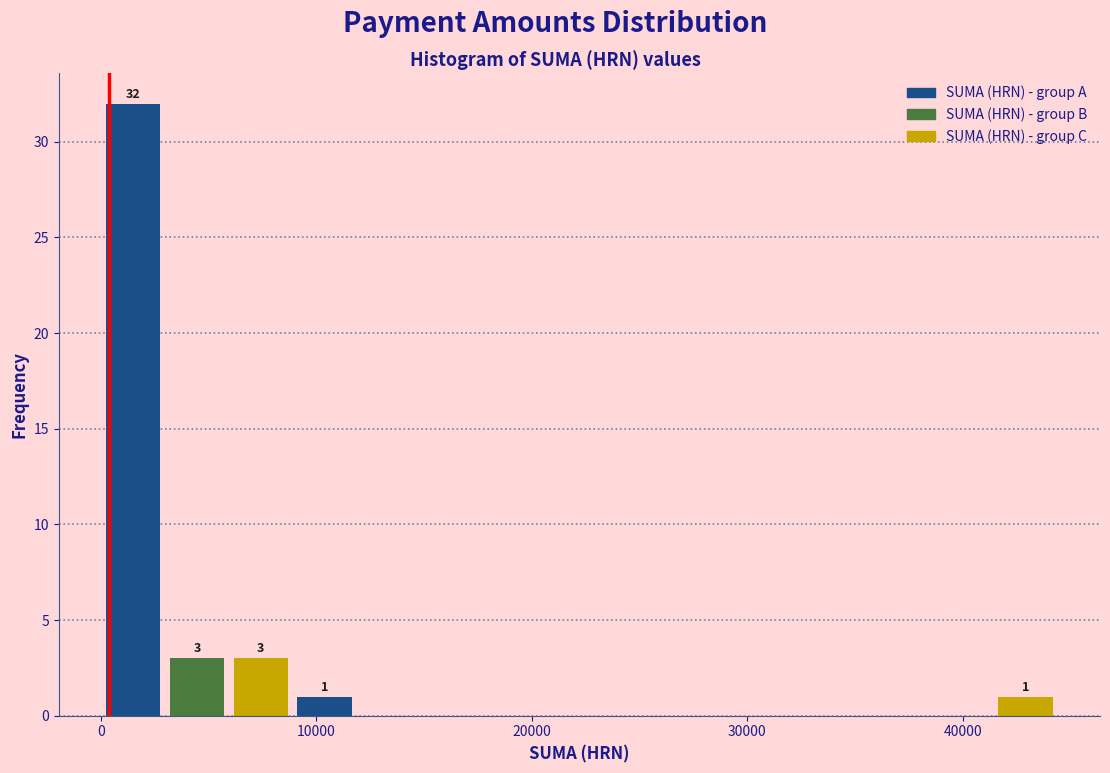

Read against the x-axis, roughly where is the centre of the tallest bar?

2000